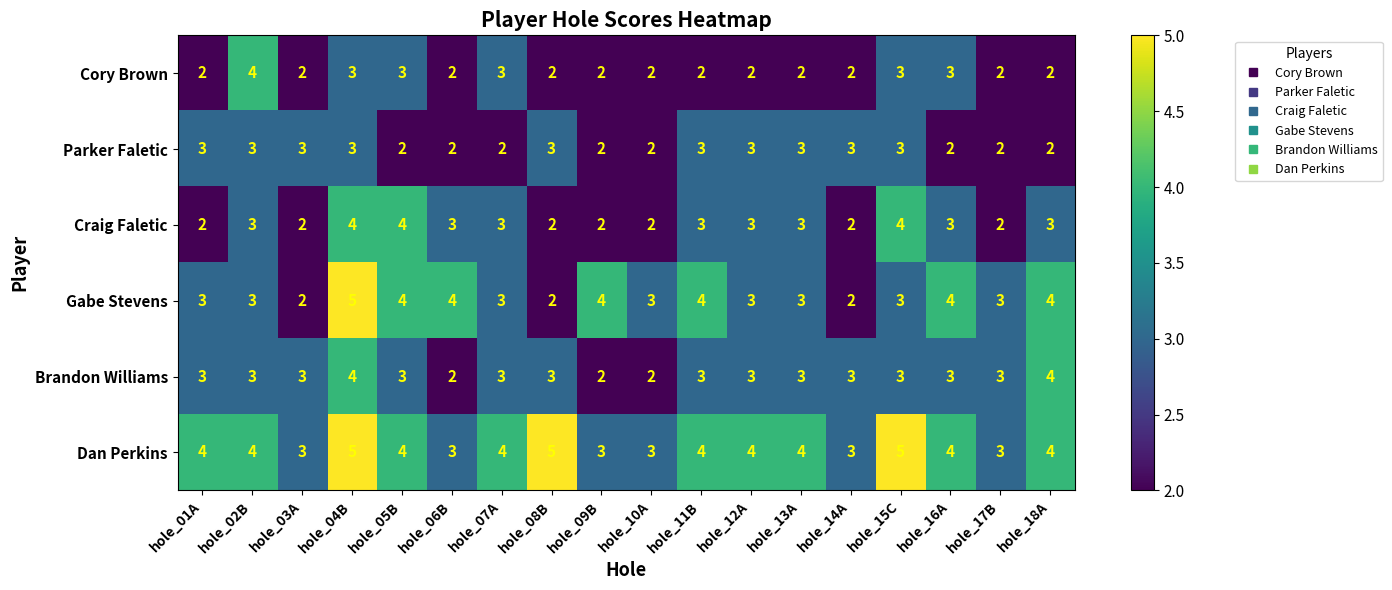

What is the sum of the Gabe Stevens values at hole_07A and hole_05B?

7